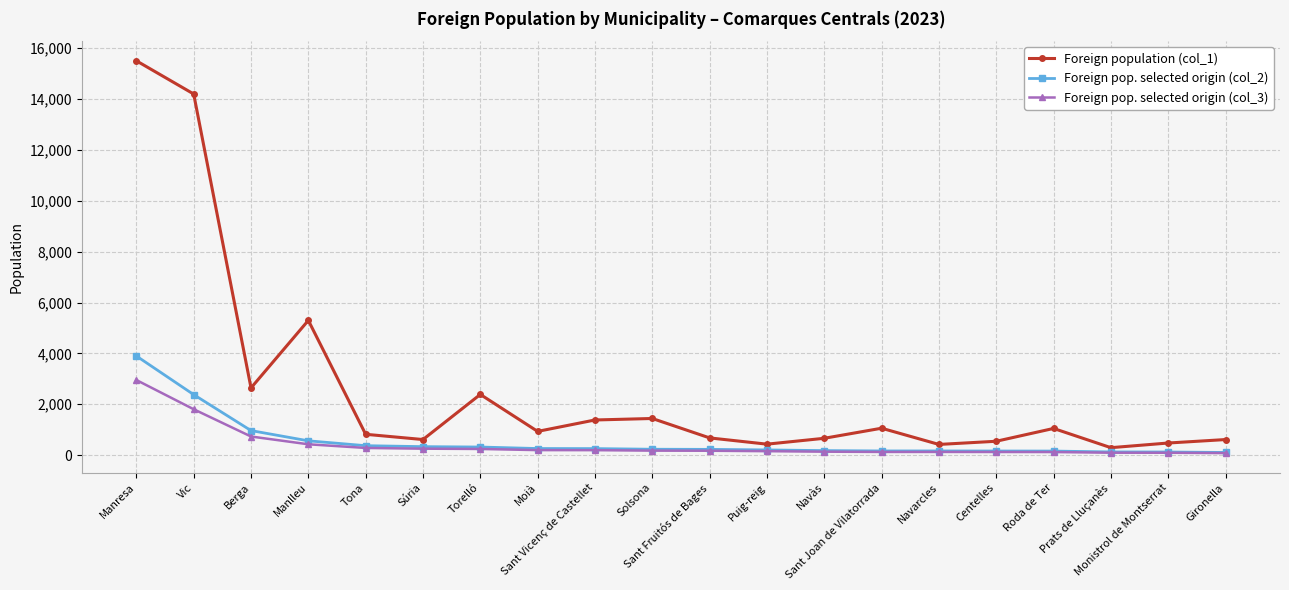

What is the sum of all Foreign population (col_1) values?

51398